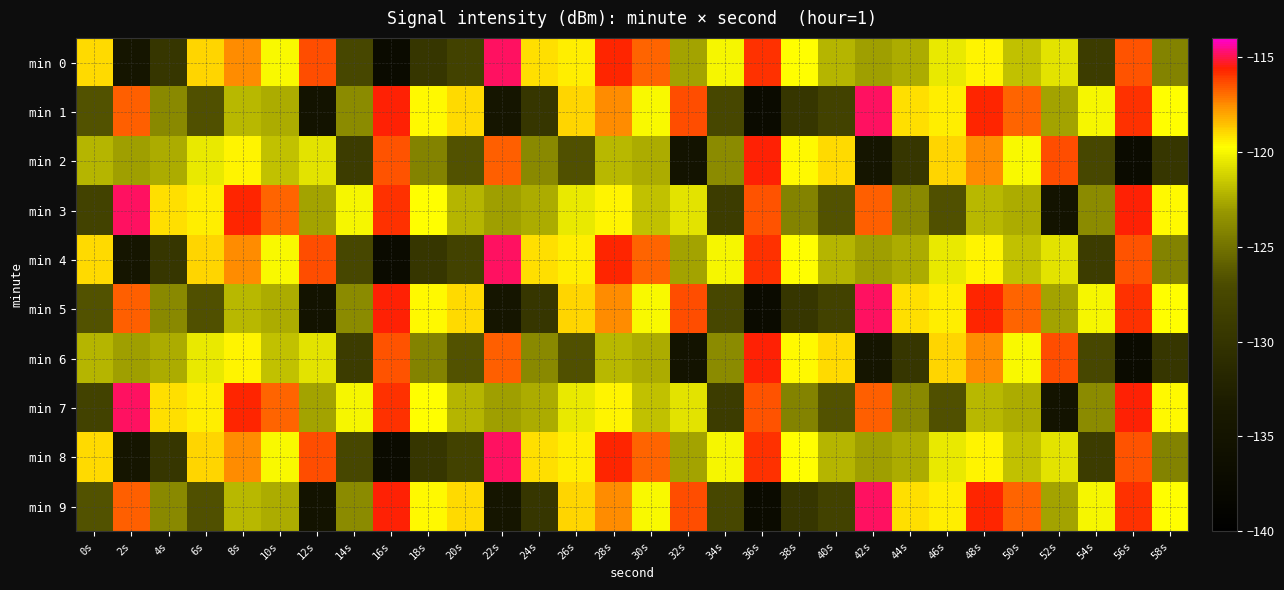

Count the number of data series in this chart.

10